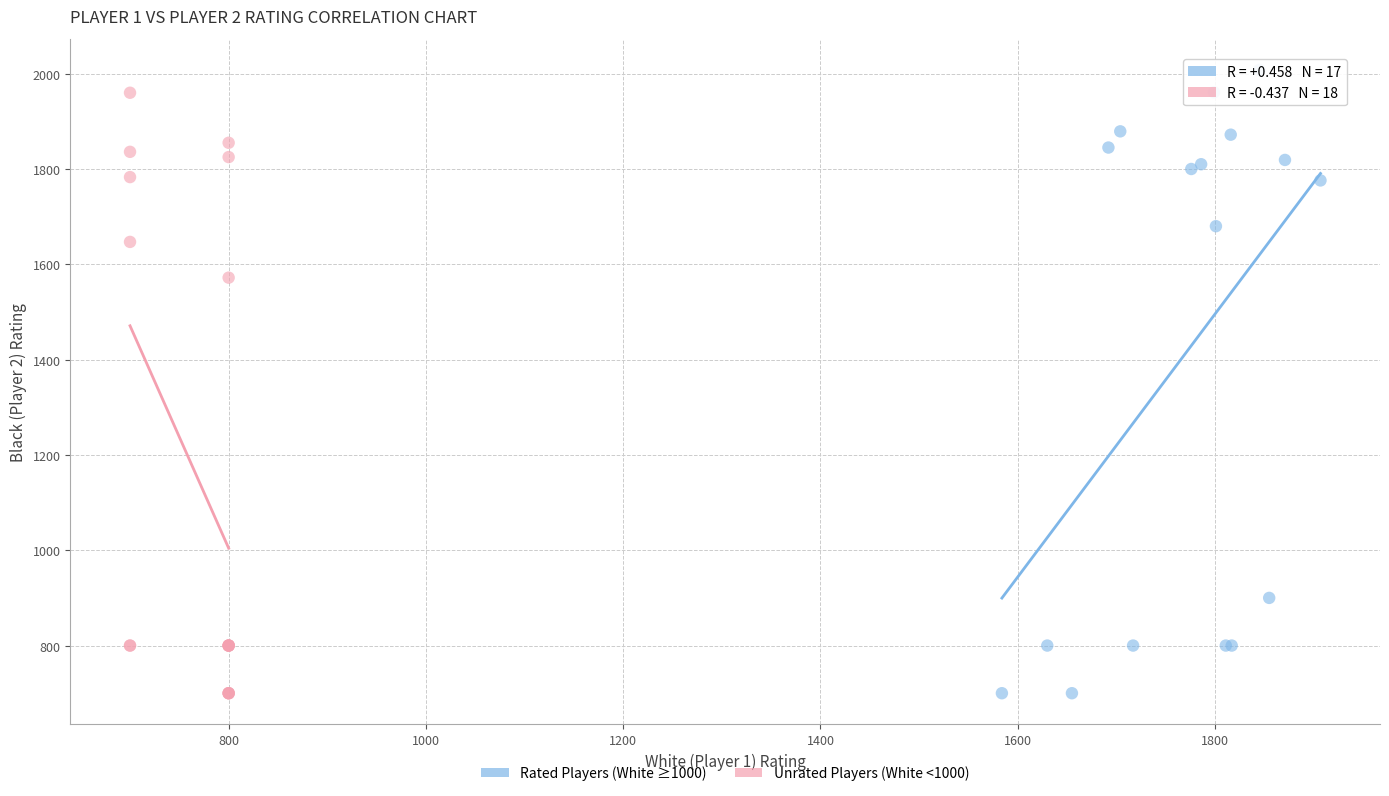

Which series has the widest spread of Y values?

Rated Players (White ≥1000)